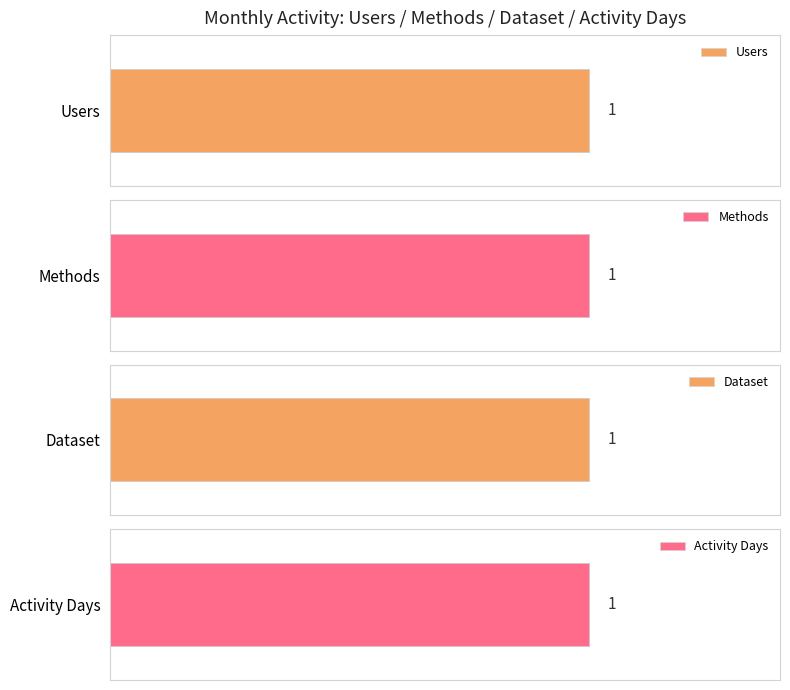

What are all the series names shown in the legend?

Users, Methods, Dataset, Activity Days